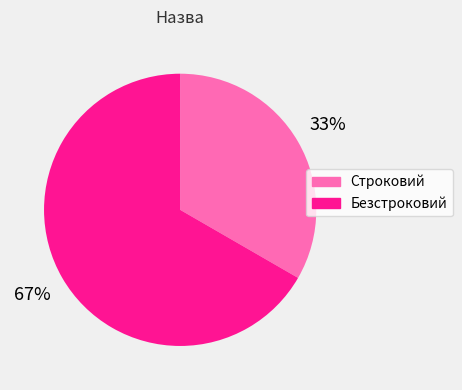

To the nearest percent, what is the combined percentage of Безстроковий and Строковий?

100%